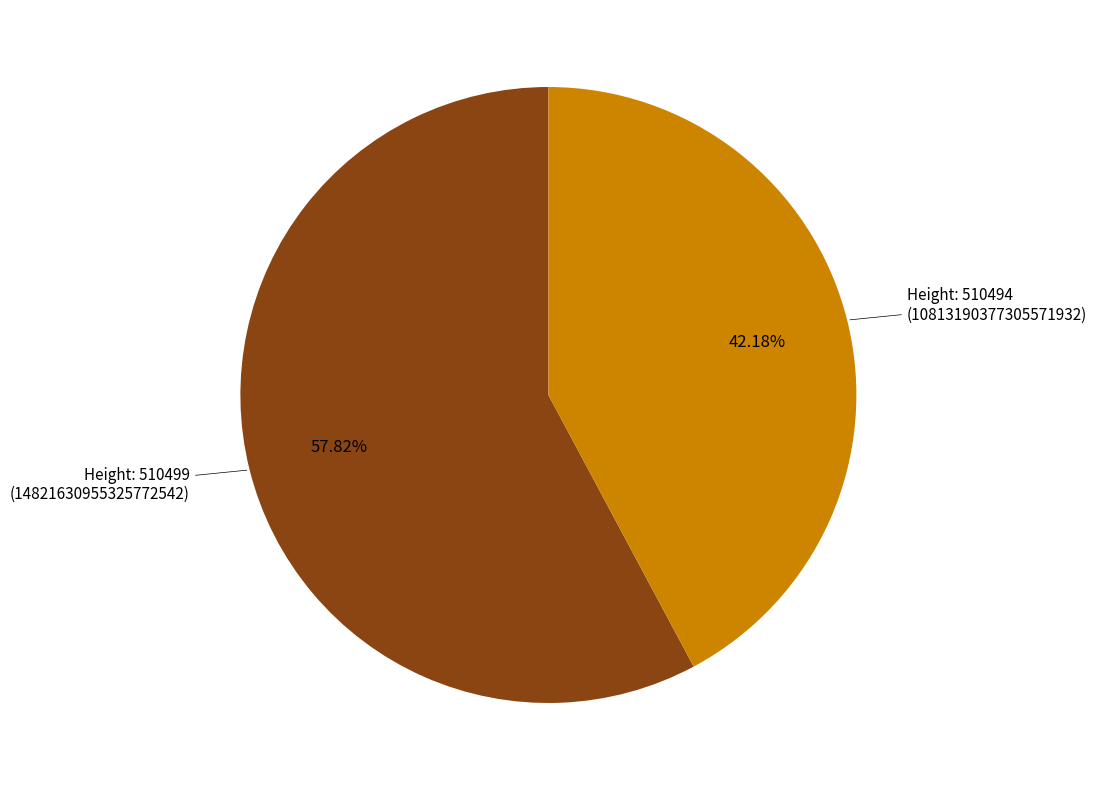

How many segments does this pie chart have?

2